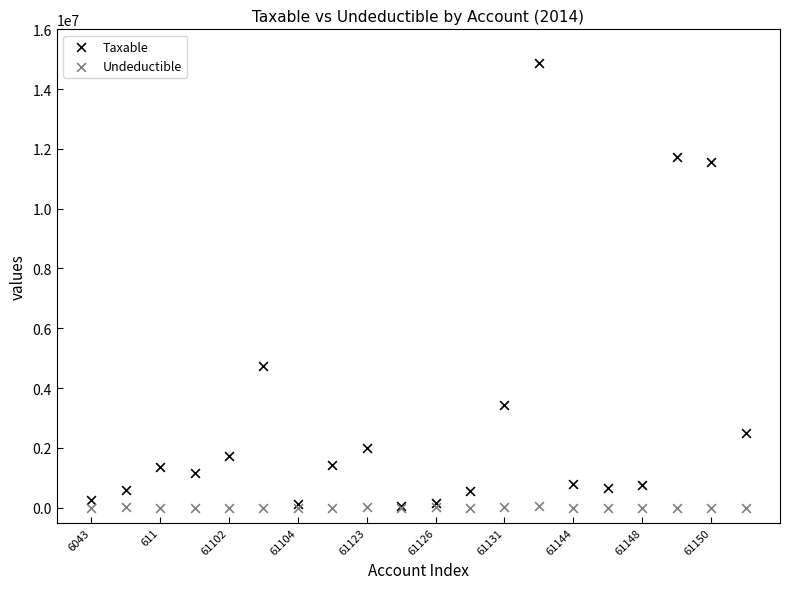

Across all series, what Y value is closest to 7443929?

4731146.9